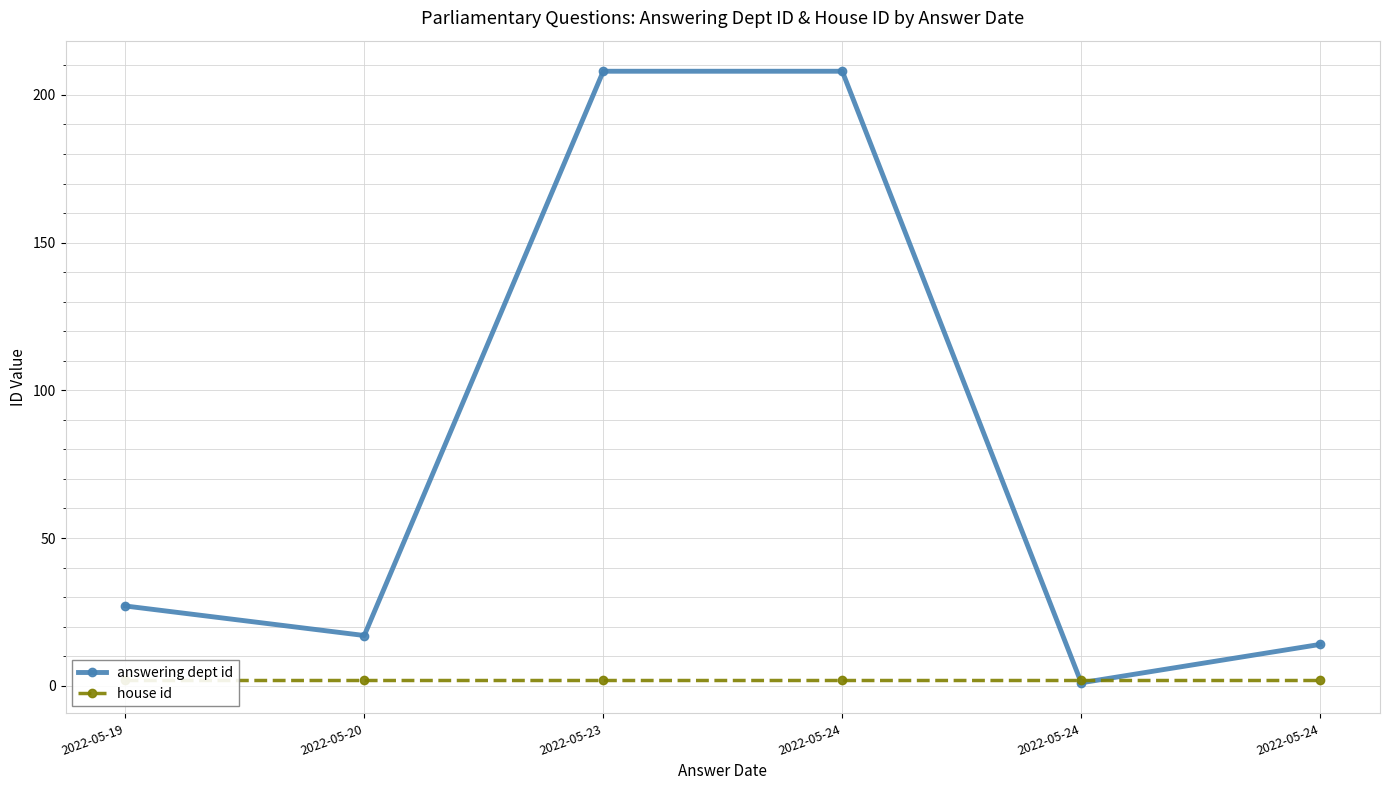

Where is the first local minimum for answering dept id?

2022-05-20